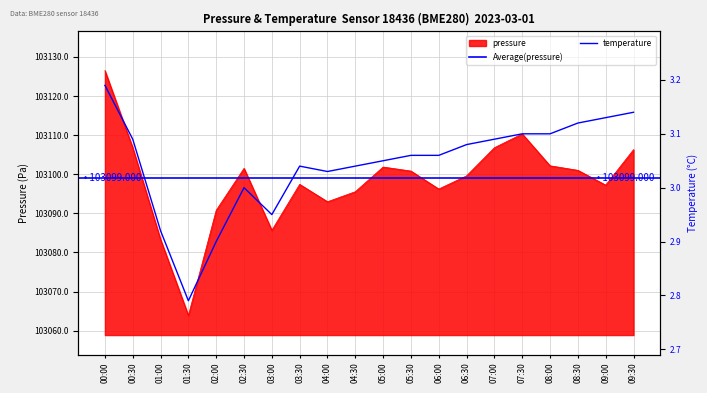

At which category is the sum across all series the highest?

00:00